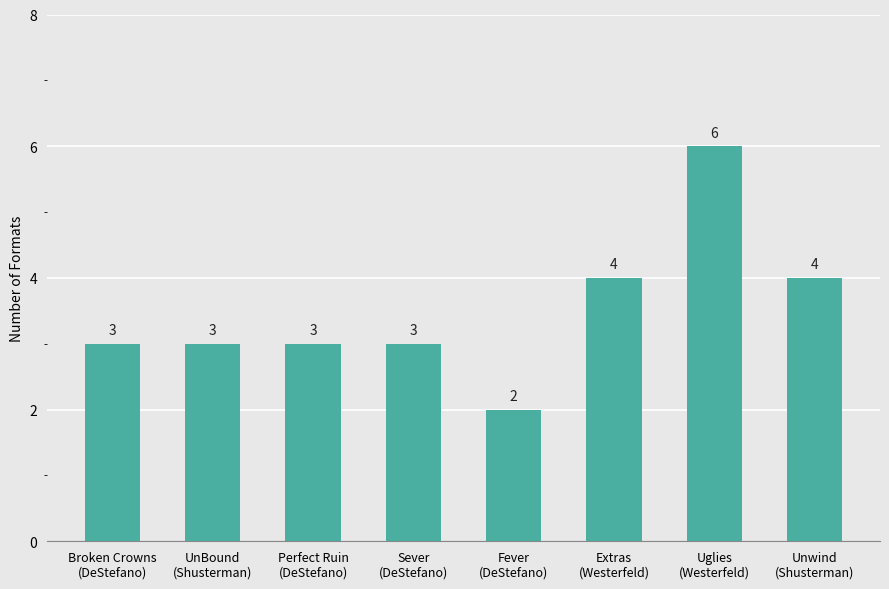

What is the change in value from UnBound
(Shusterman) to Uglies
(Westerfeld)?

+3